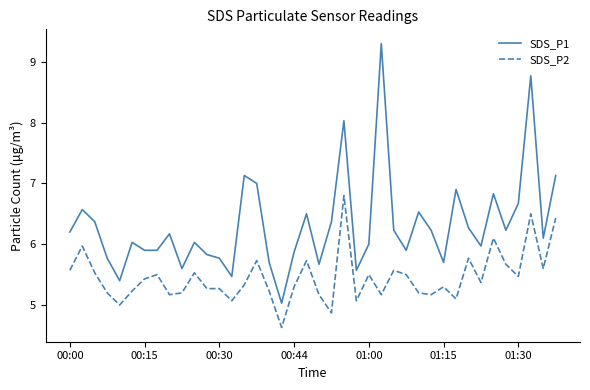

Which series has the largest total across all categories?

SDS_P1